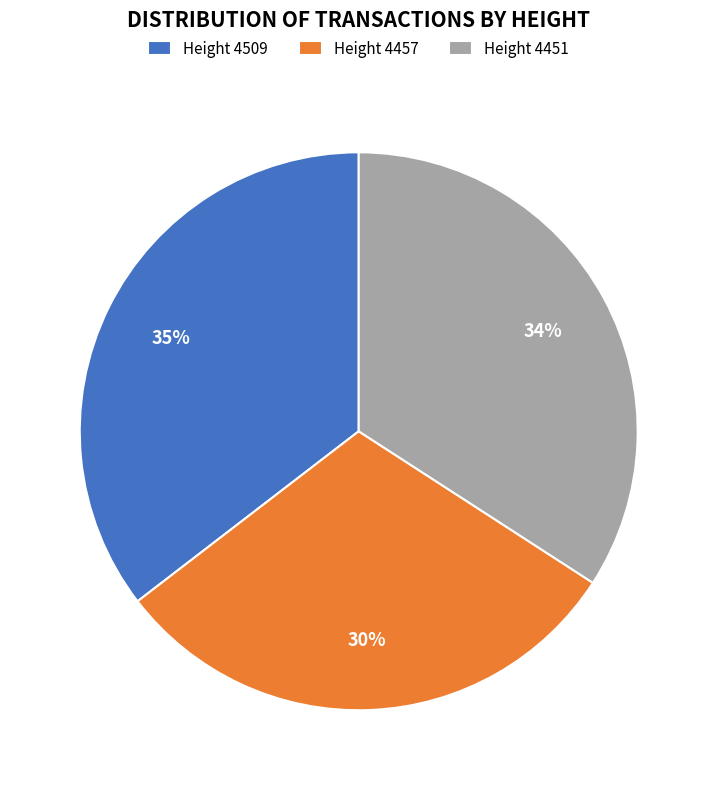

Count the number of slices in the pie.

3